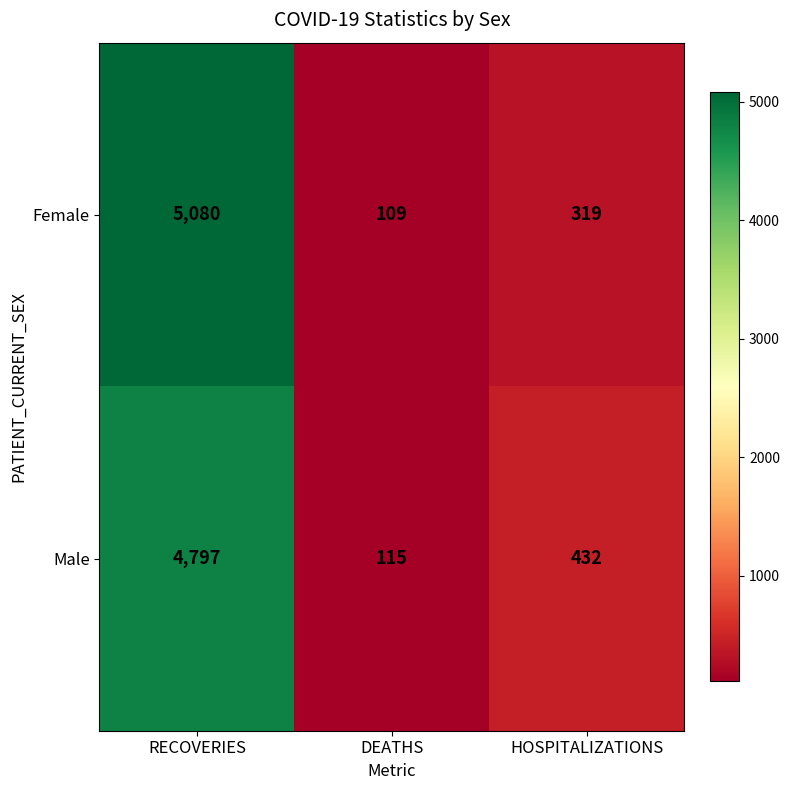

List the series in order of their overall mean, highest first.

Female, Male